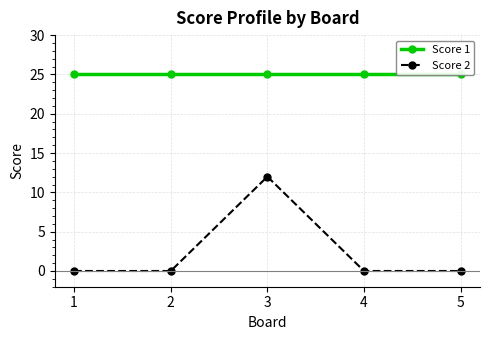

What is the maximum value for Score 1?

25